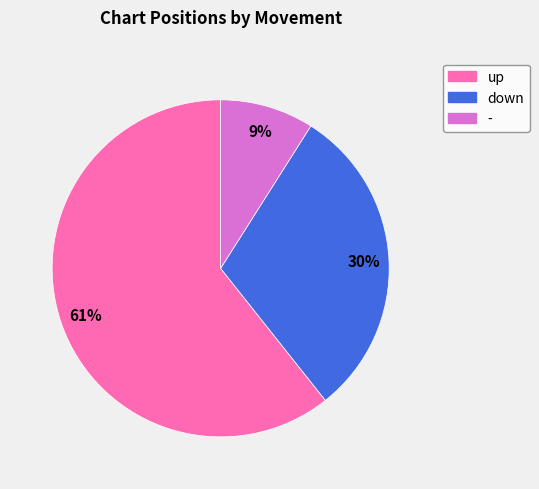

Count the number of slices in the pie.

3